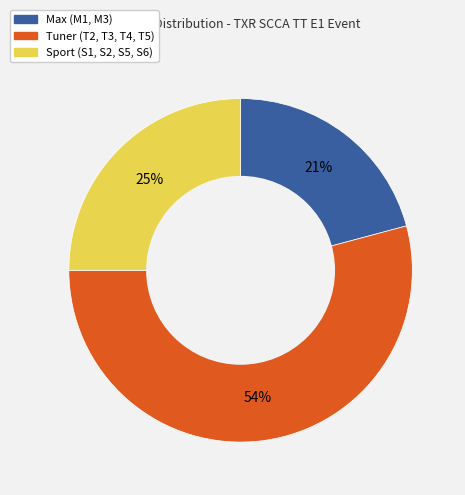

Approximately how many times larger is the value at Sport (S1, S2, S5, S6) compared to Max (M1, M3)?

1.2